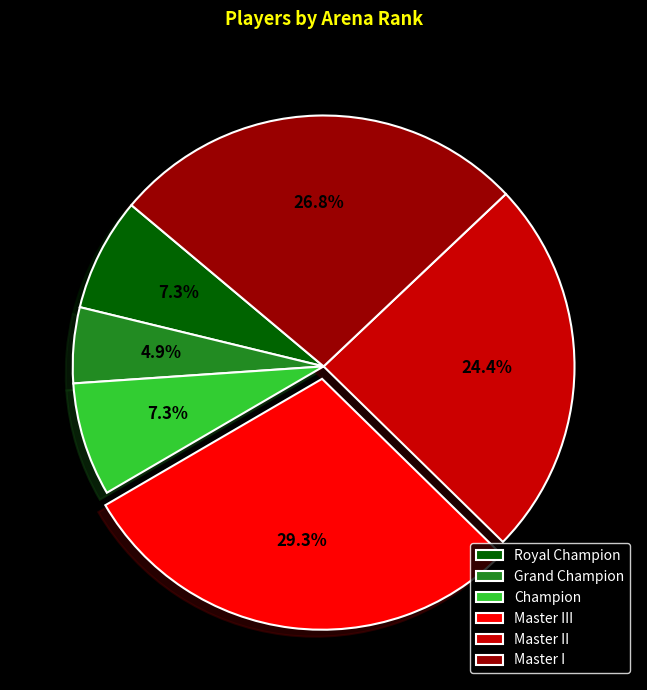

To the nearest percent, what is the difference between the Champion and Grand Champion slice percentages?

2%